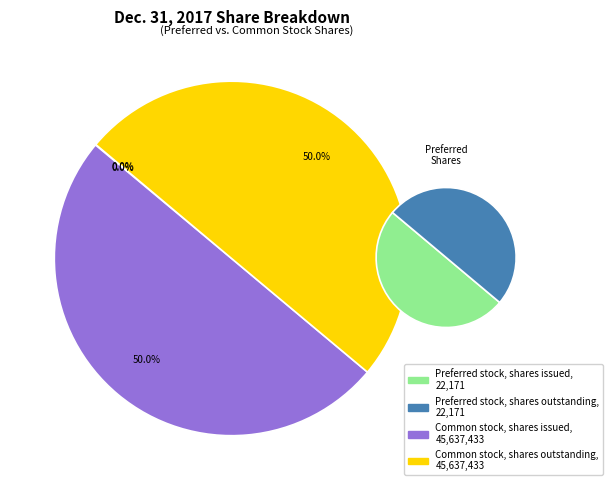

Is it true that Preferred stock, shares issued is 1% of the pie?

False